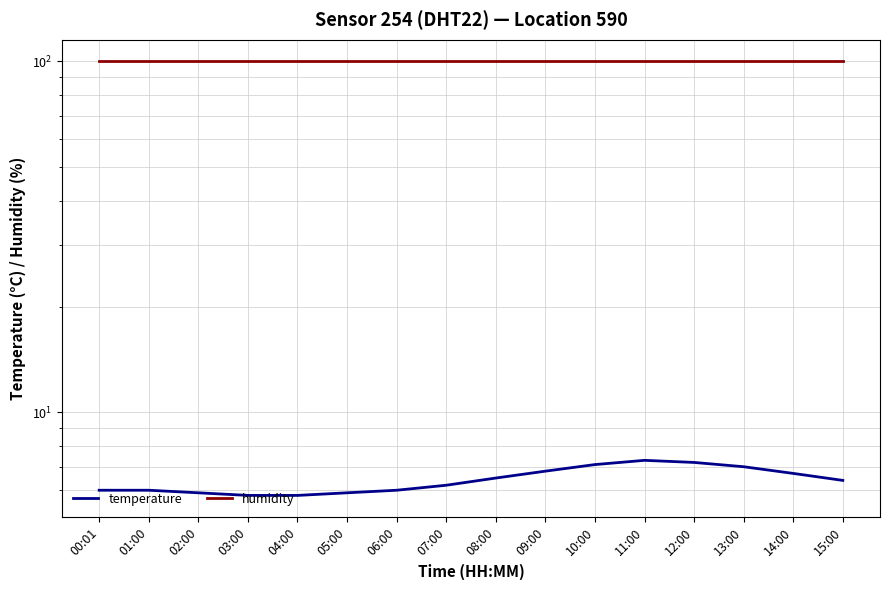

Where is the first local maximum for temperature?

11:00